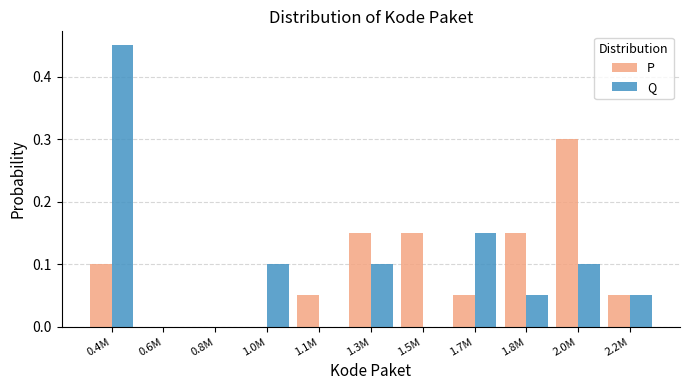

At which label does P reach its peak?

2.0M